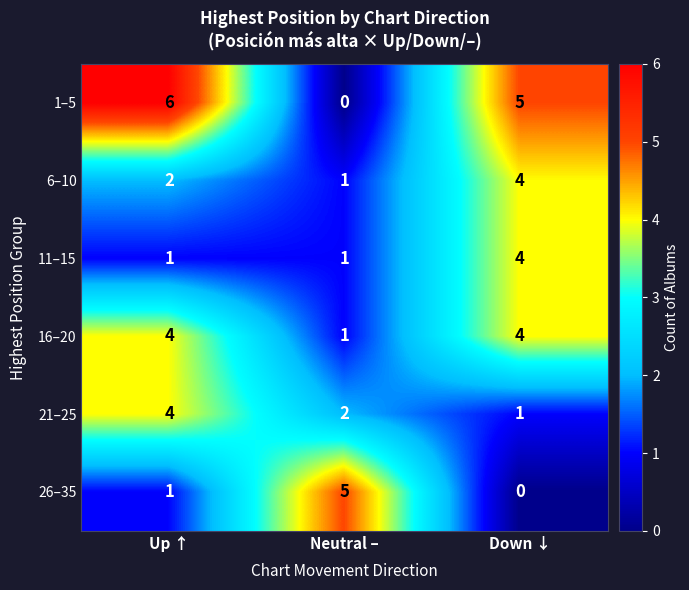

Which series has the widest spread of values?

1–5